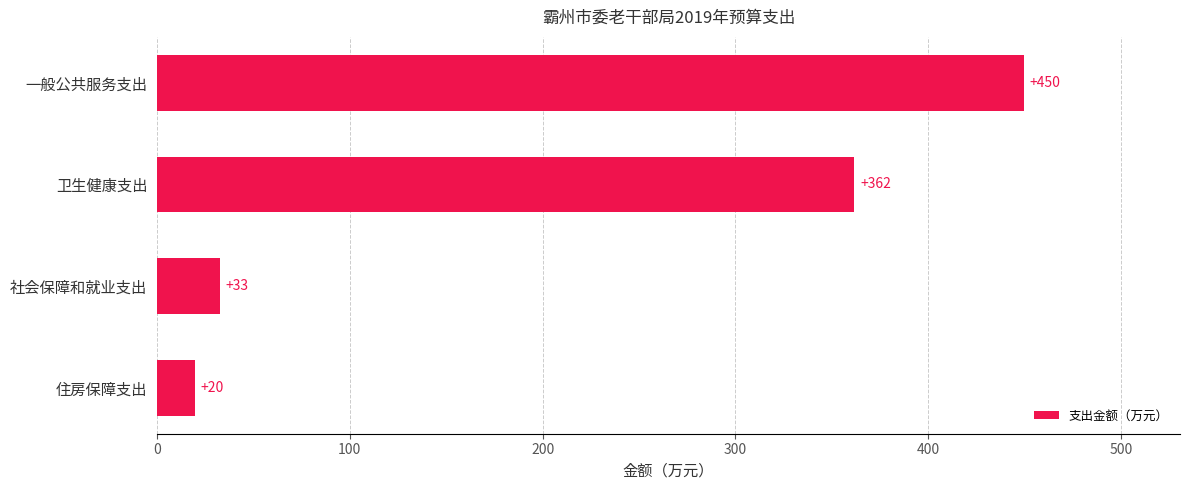

Which has a higher value, 卫生健康支出 or 一般公共服务支出?

一般公共服务支出